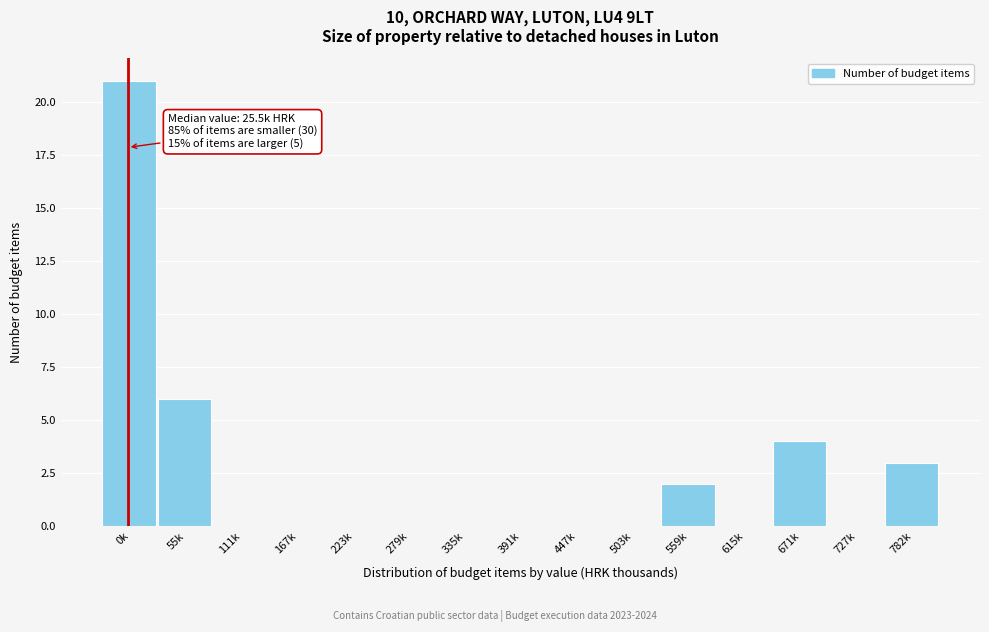

Reading left to right, extract all data points from this chart.

0k=21	55k=6	111k=0	167k=0	223k=0	279k=0	335k=0	391k=0	447k=0	503k=0	559k=2	615k=0	671k=4	727k=0	782k=3